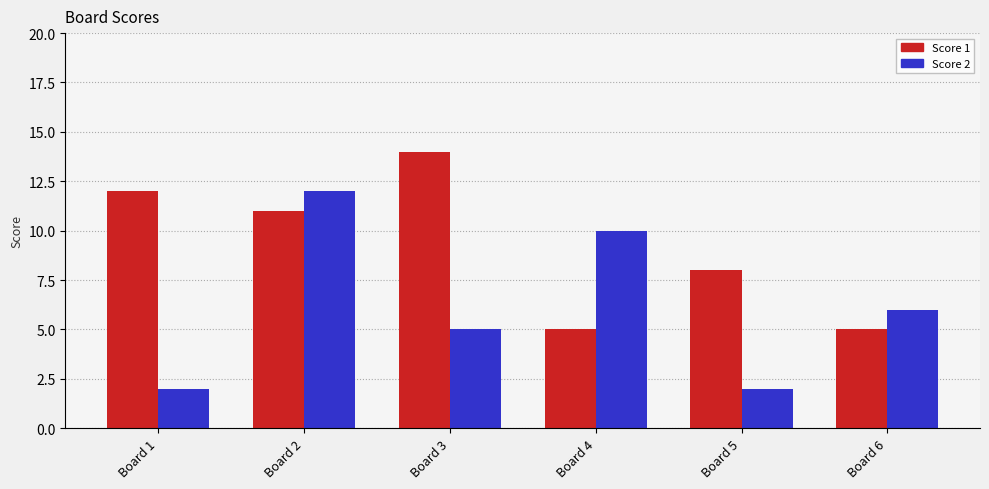

Count the number of data series in this chart.

2